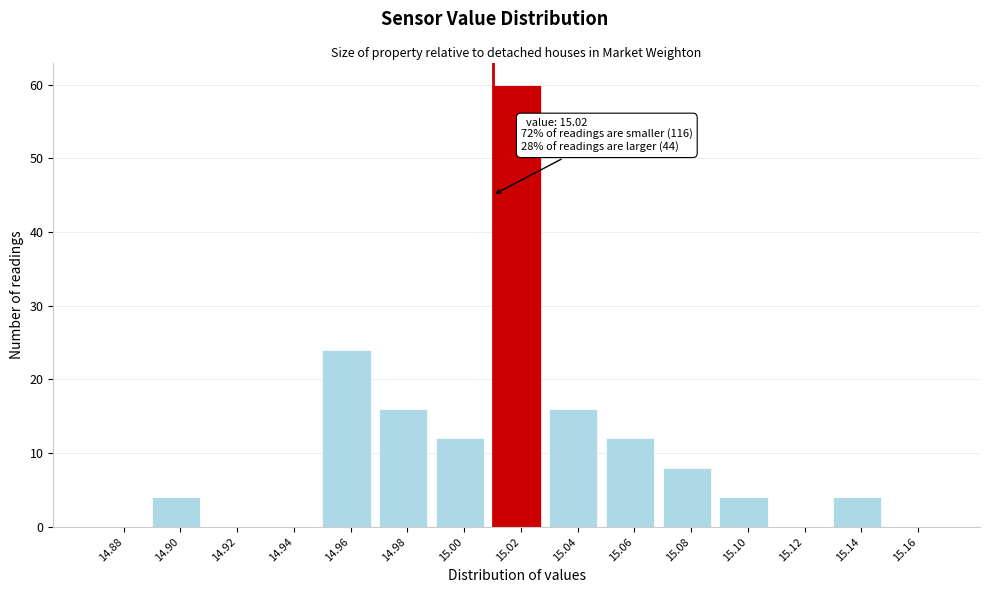

Reading right to left, transcribe all the data shown in this chart.

15.16=0	15.14=4	15.12=0	15.10=4	15.08=8	15.06=12	15.04=16	15.02=60	15.00=12	14.98=16	14.96=24	14.94=0	14.92=0	14.90=4	14.88=0